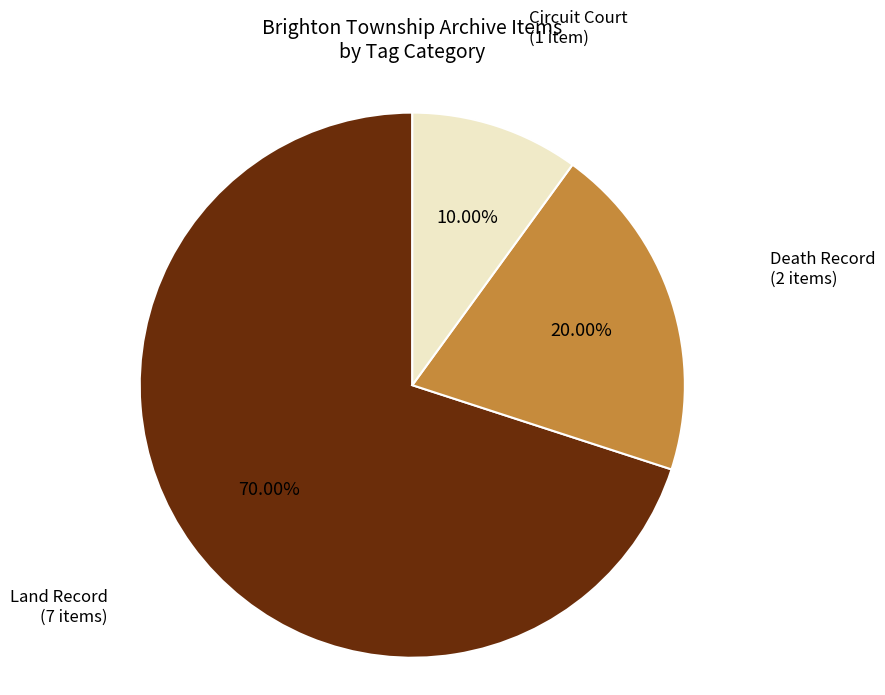

Is there any slice that represents more than half of the pie?

Yes